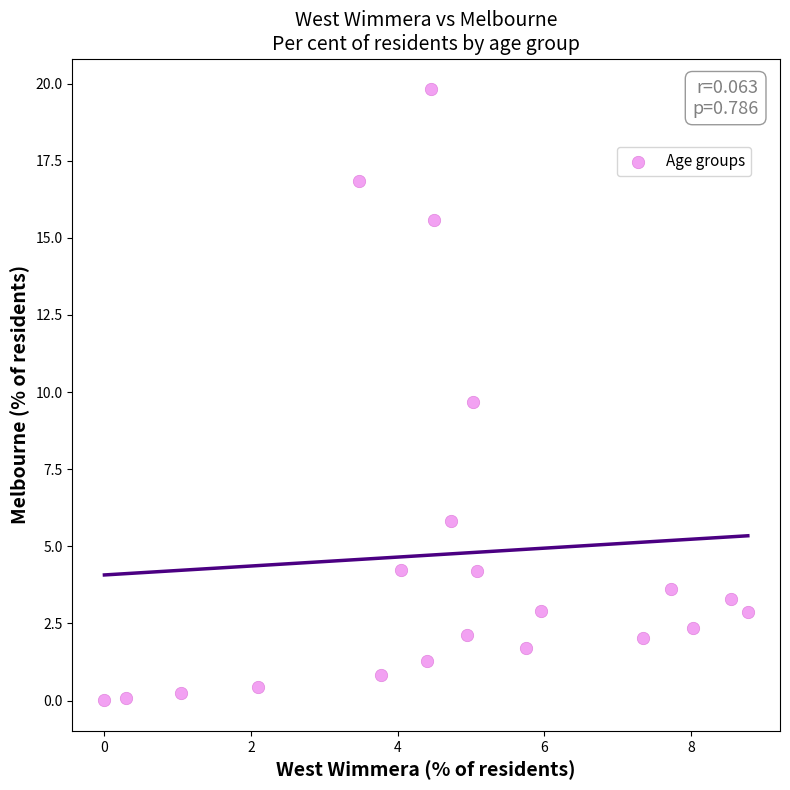

What is the range of Y values (max minus min)?

19.8